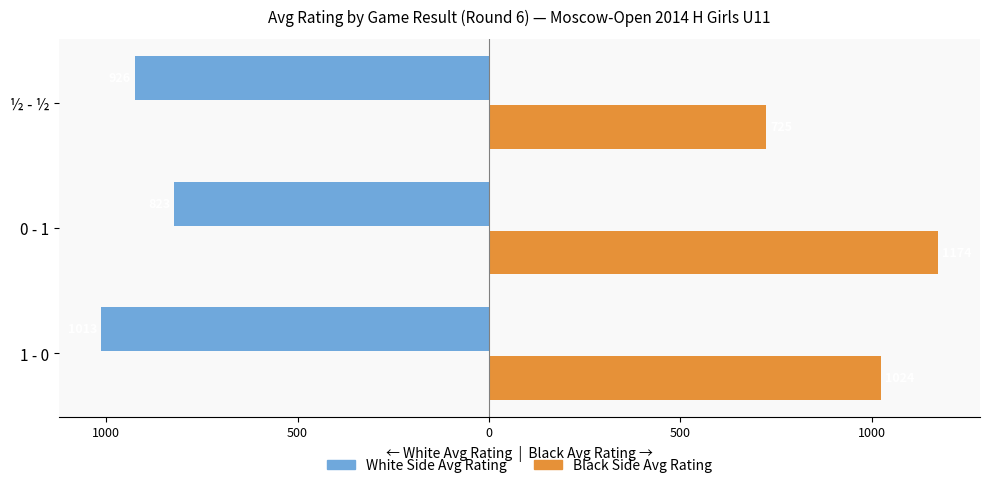

What is the difference between the maximum and minimum values in the Black Side Avg Rating series?

448.9